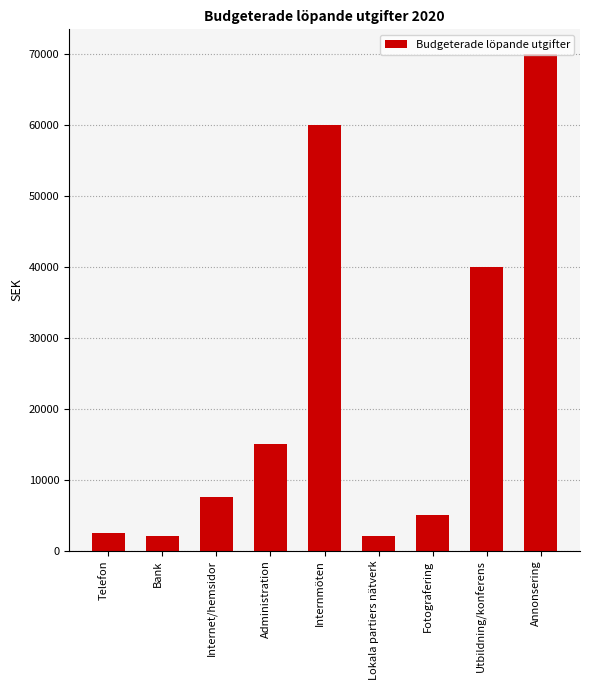

Does the chart contain stacked bars?

No